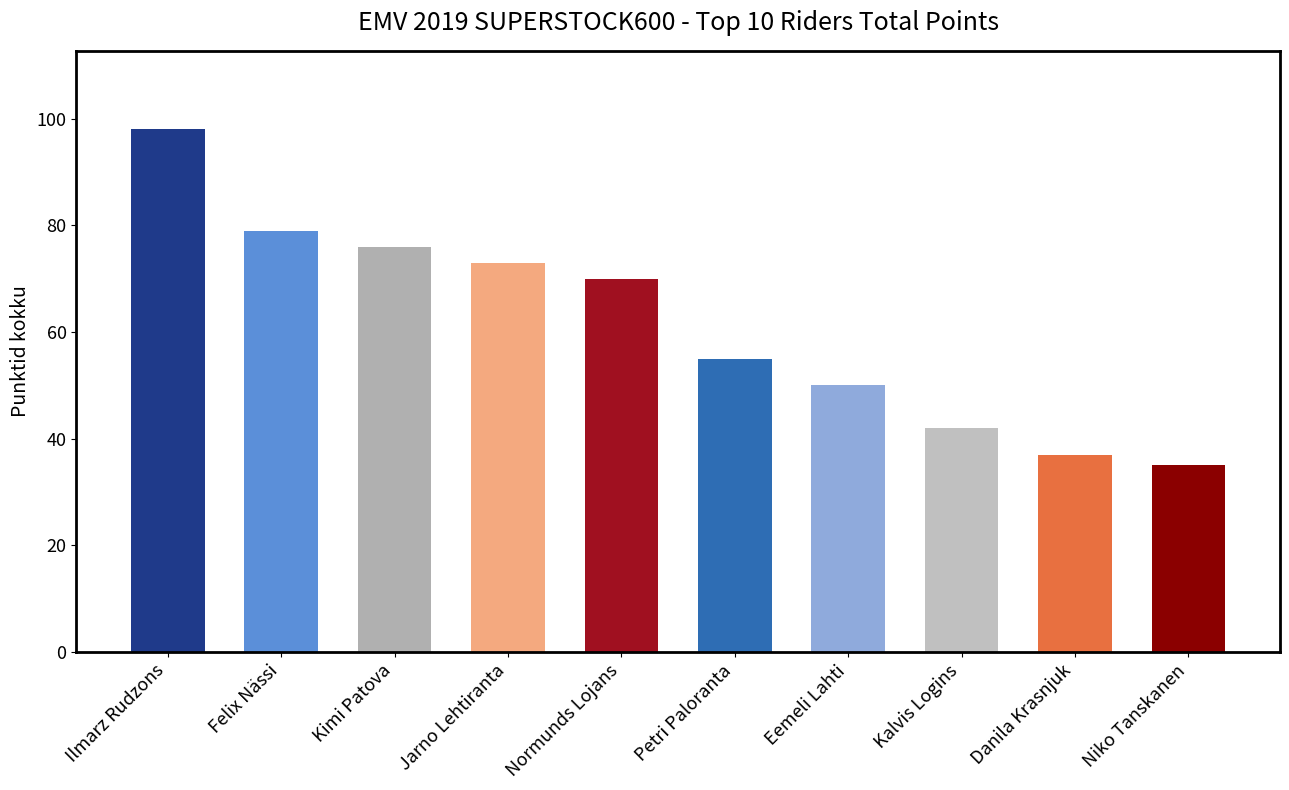

List the labels in order of value, smallest first.

Niko Tanskanen, Danila Krasnjuk, Kalvis Logins, Eemeli Lahti, Petri Paloranta, Normunds Lojans, Jarno Lehtiranta, Kimi Patova, Felix Nässi, Ilmarz Rudzons